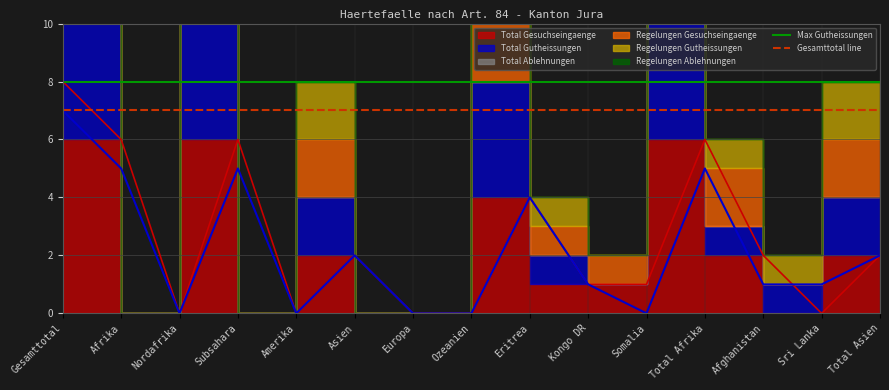

What is the total value across all series at Afrika?

15